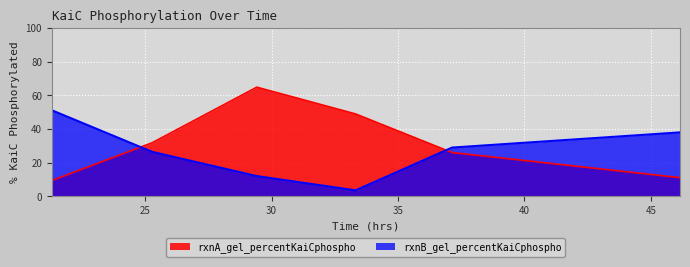

Where does the rxnB_gel_percentKaiCphospho series first go above 29?

21.3075